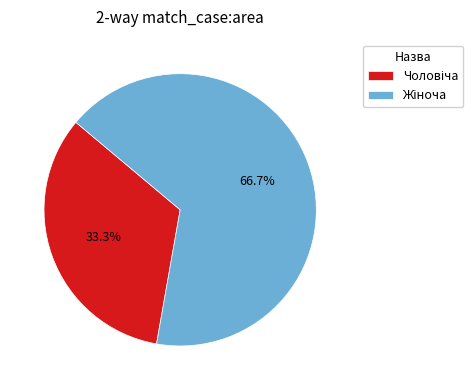

Is there a majority slice in this chart?

Yes